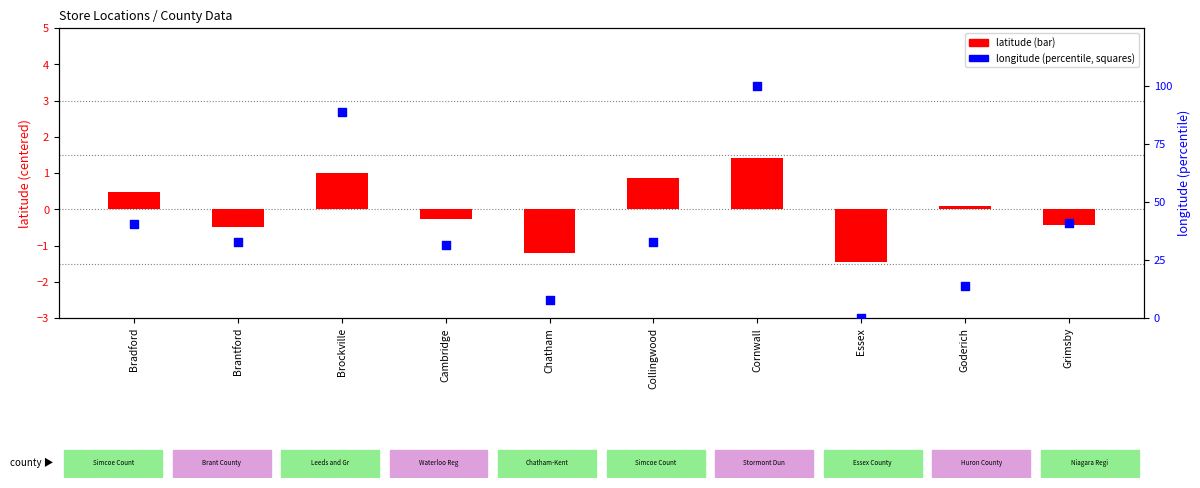

Which series has the widest spread of Y values?

longitude